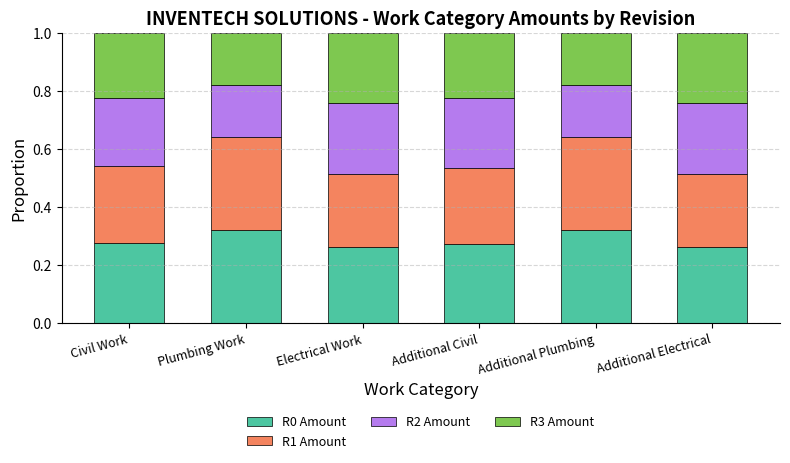

True or false: R0 Amount has a value of 0.1 at Electrical Work.

False